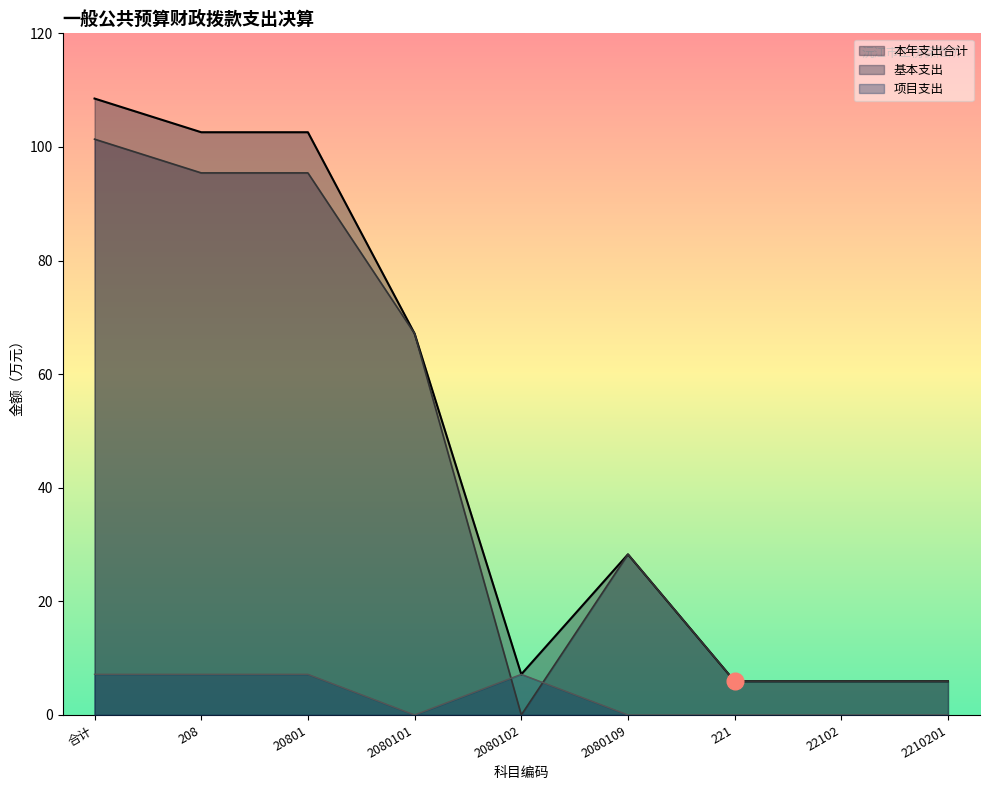

List the labels in order of 项目支出 value, largest first.

合计, 208, 20801, 2080102, 2080101, 2080109, 221, 22102, 2210201